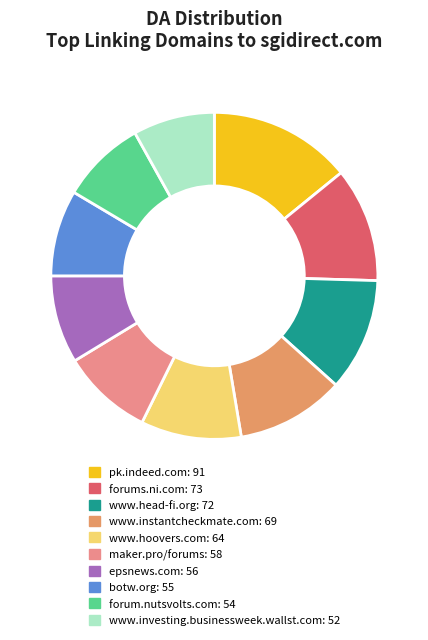

Is there any slice that represents more than half of the pie?

No